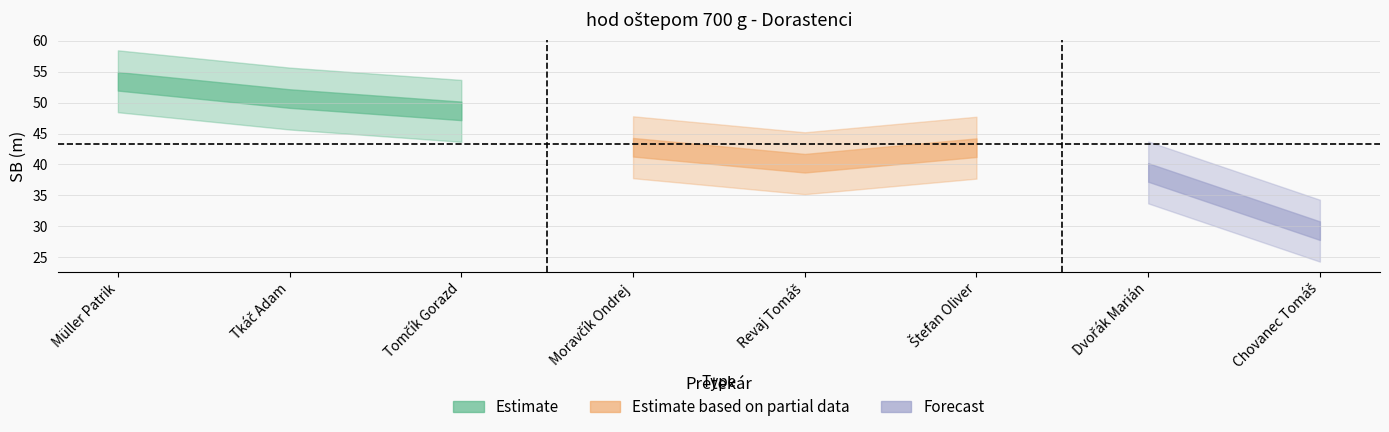

What is the label of the 1st point from the left?

Müller Patrik